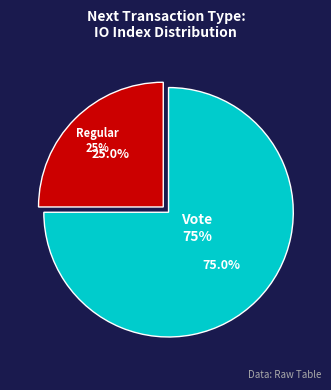

What is the ratio of the value at tx_type_Regular to the value at tx_type_Vote?

0.3